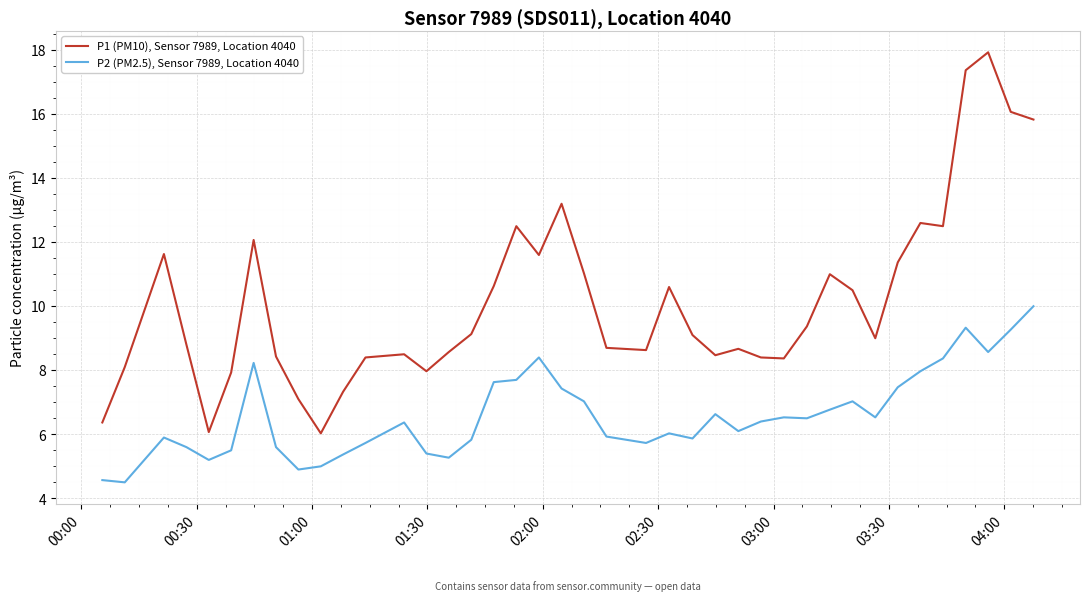

True or false: P1 (PM10), Sensor 7989, Location 4040 and P2 (PM2.5), Sensor 7989, Location 4040 intersect in this chart.

False